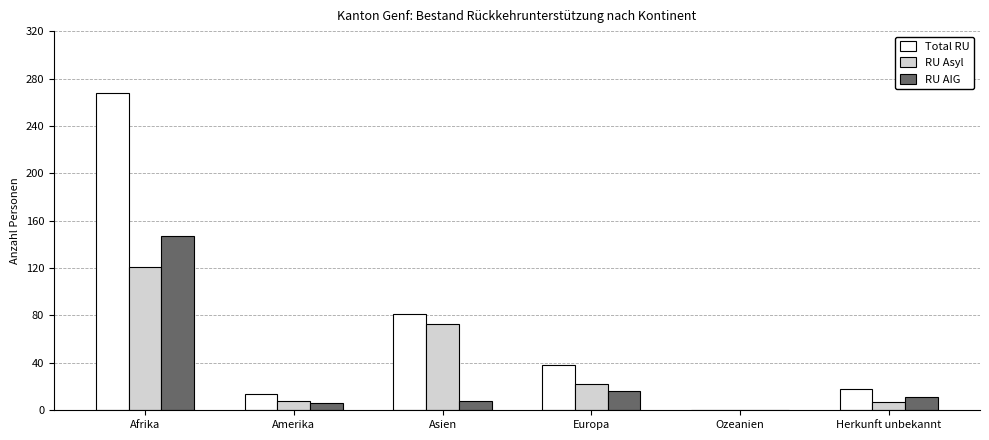

What is the difference between the Total RU values at Afrika and Europa?

230